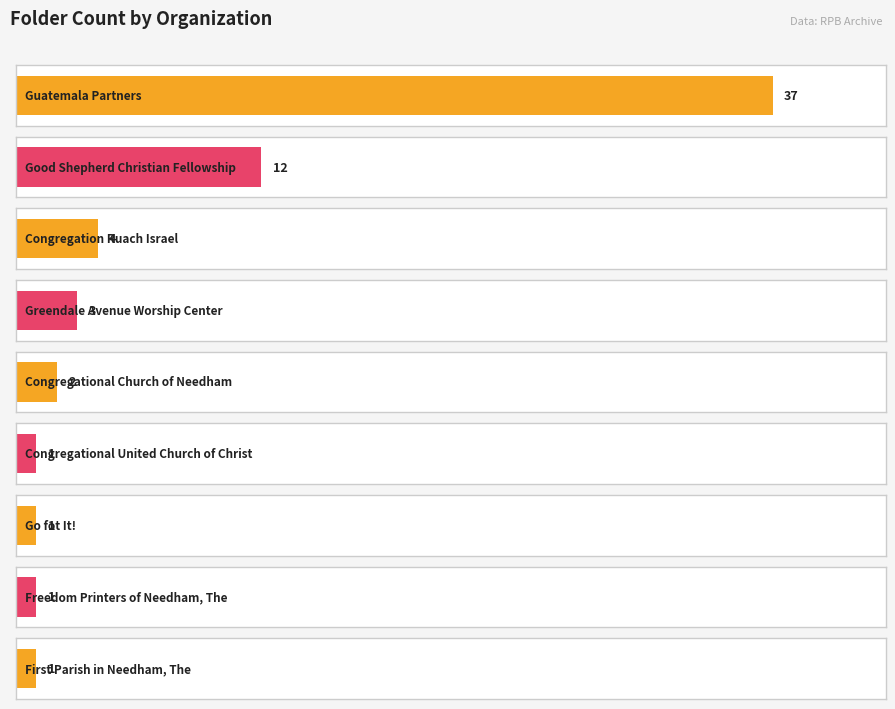

At which category does the chart reach its minimum across all series?

Congregational United Church of Christ